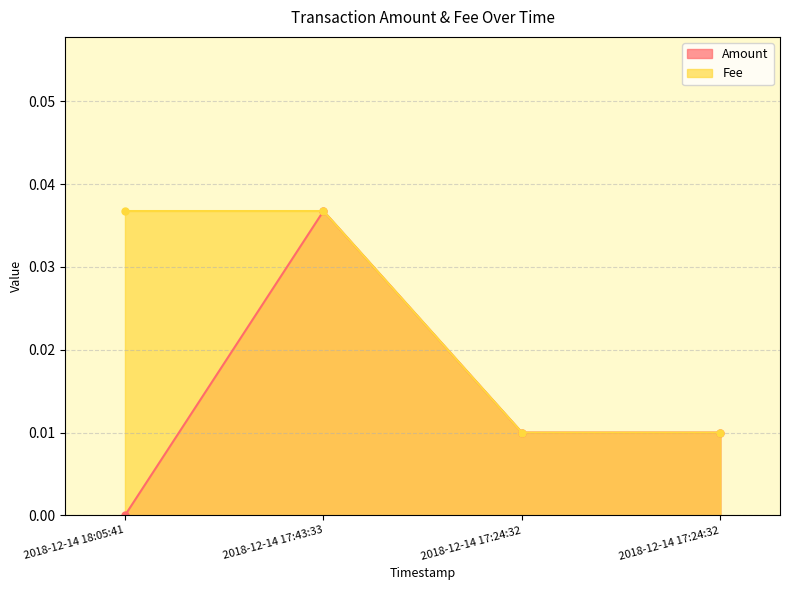

True or false: Amount and Fee intersect in this chart.

False